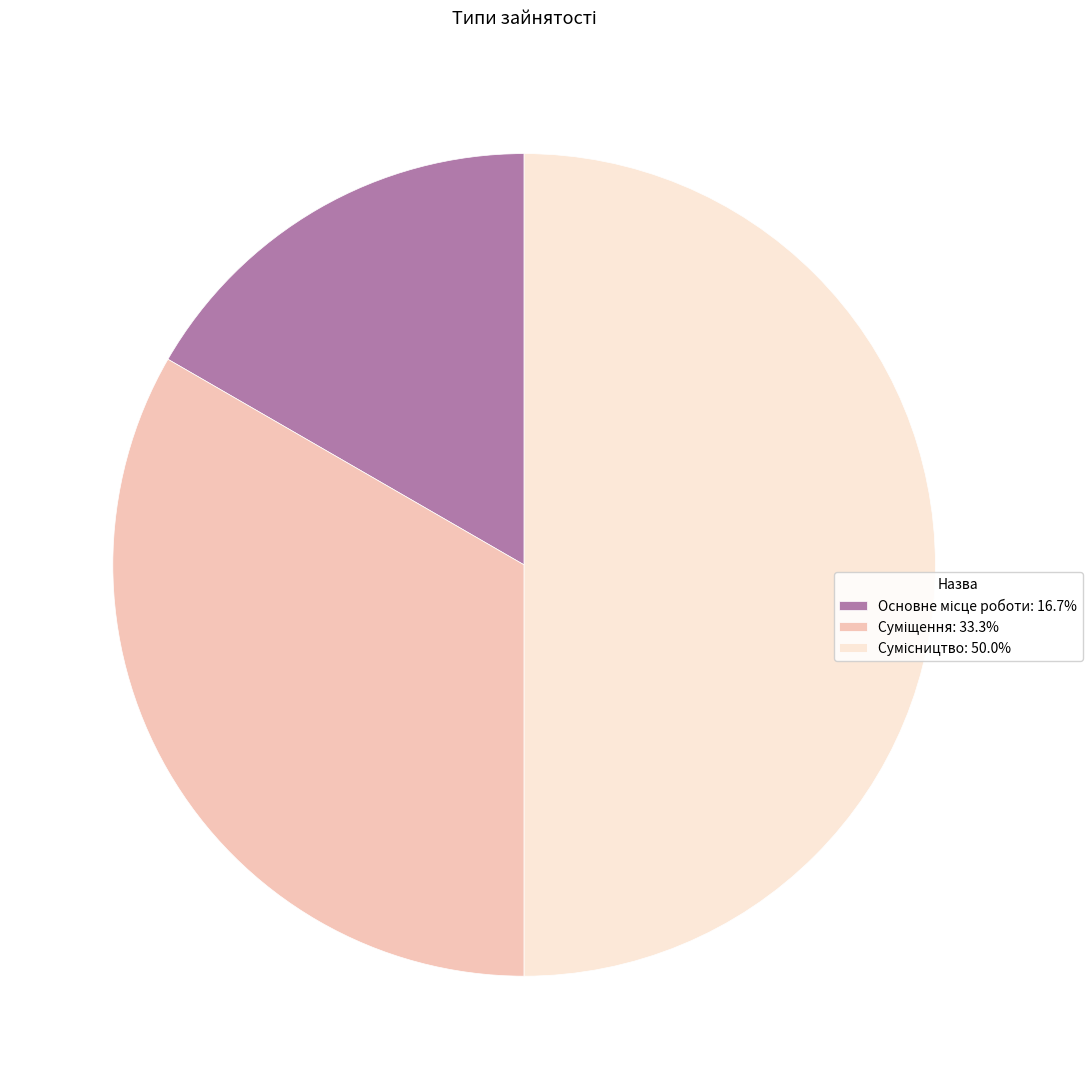

True or false: Основне місце роботи accounts for 10% of the total.

False